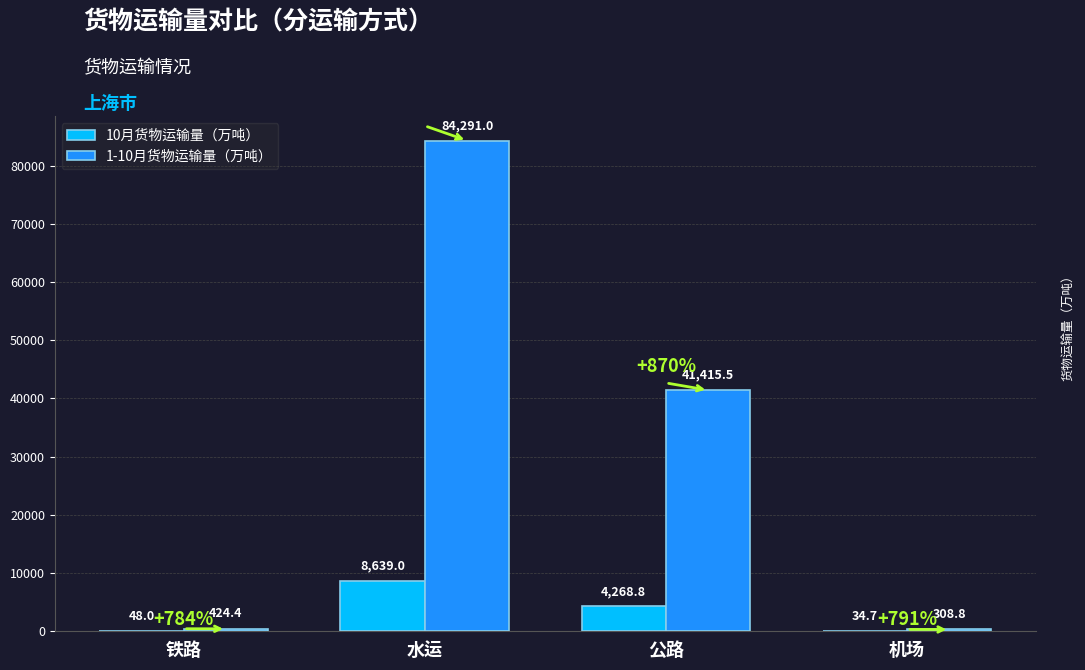

Read the 1-10月货物运输量（万吨） value at 水运.

84291.0